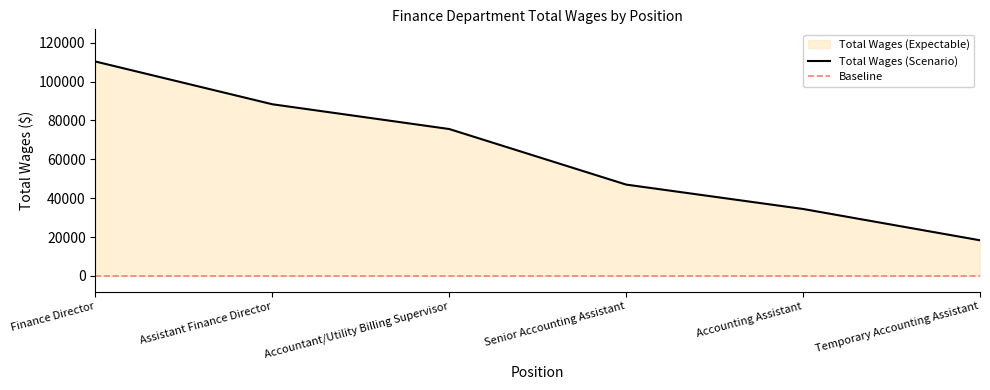

Reading left to right, transcribe all the data shown in this chart.

Finance Director=110329	Assistant Finance Director=88334	Accountant/Utility Billing Supervisor=75586	Senior Accounting Assistant=47002	Accounting Assistant=34456	Temporary Accounting Assistant=18351